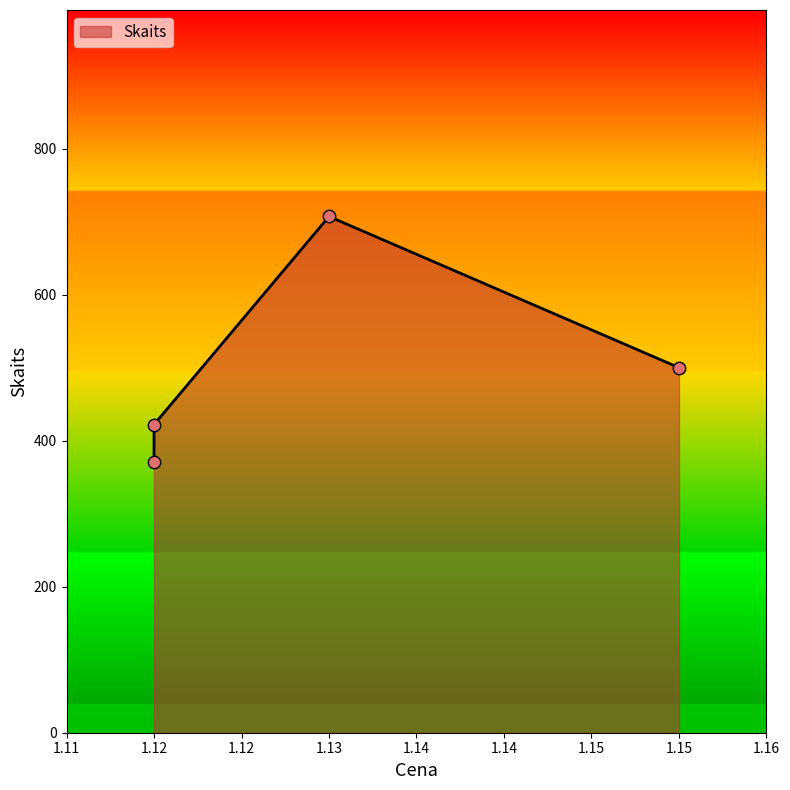

What is the change in value from 1.12 to 1.13?

+285